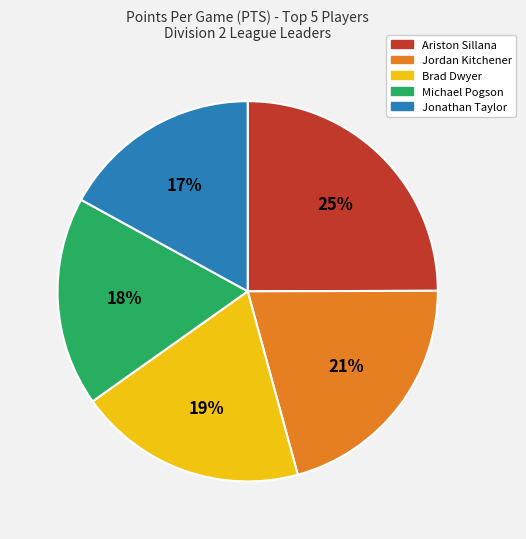

Count the number of slices in the pie.

5